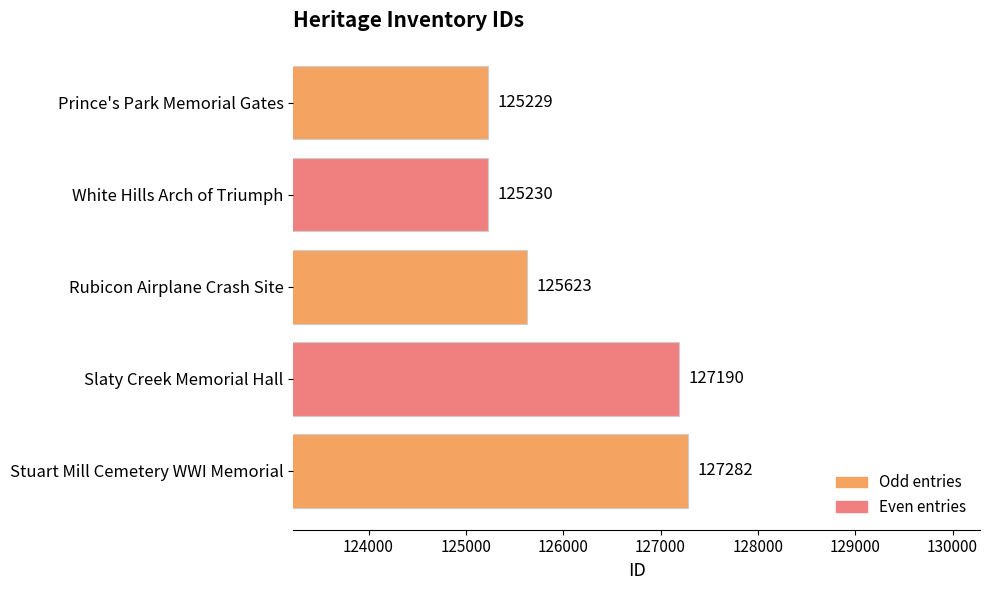

Approximately how many times larger is the value at White Hills Arch of Triumph compared to Slaty Creek Memorial Hall?

1.0